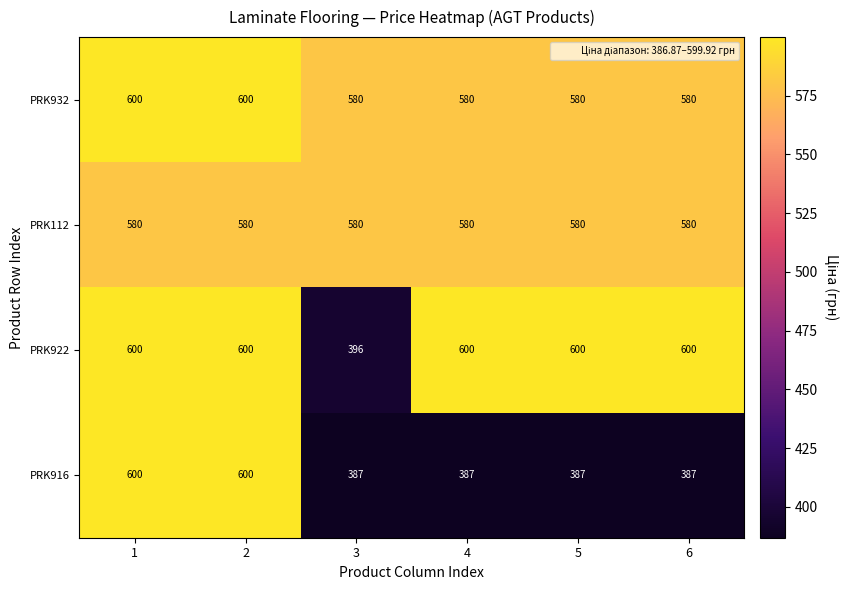

The PRK932 series shows 896 at 4. True or false?

False